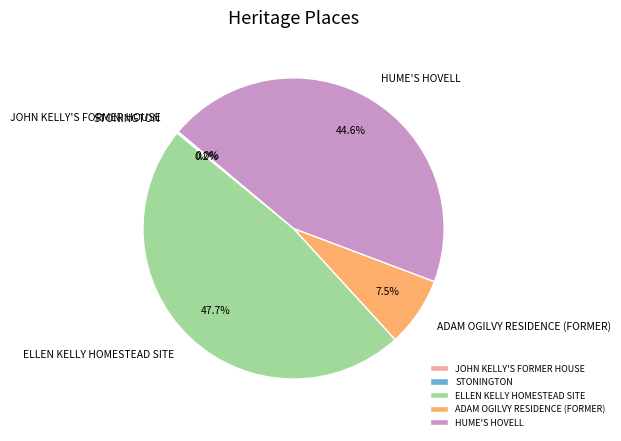

To the nearest percent, what is the average slice percentage?

20%